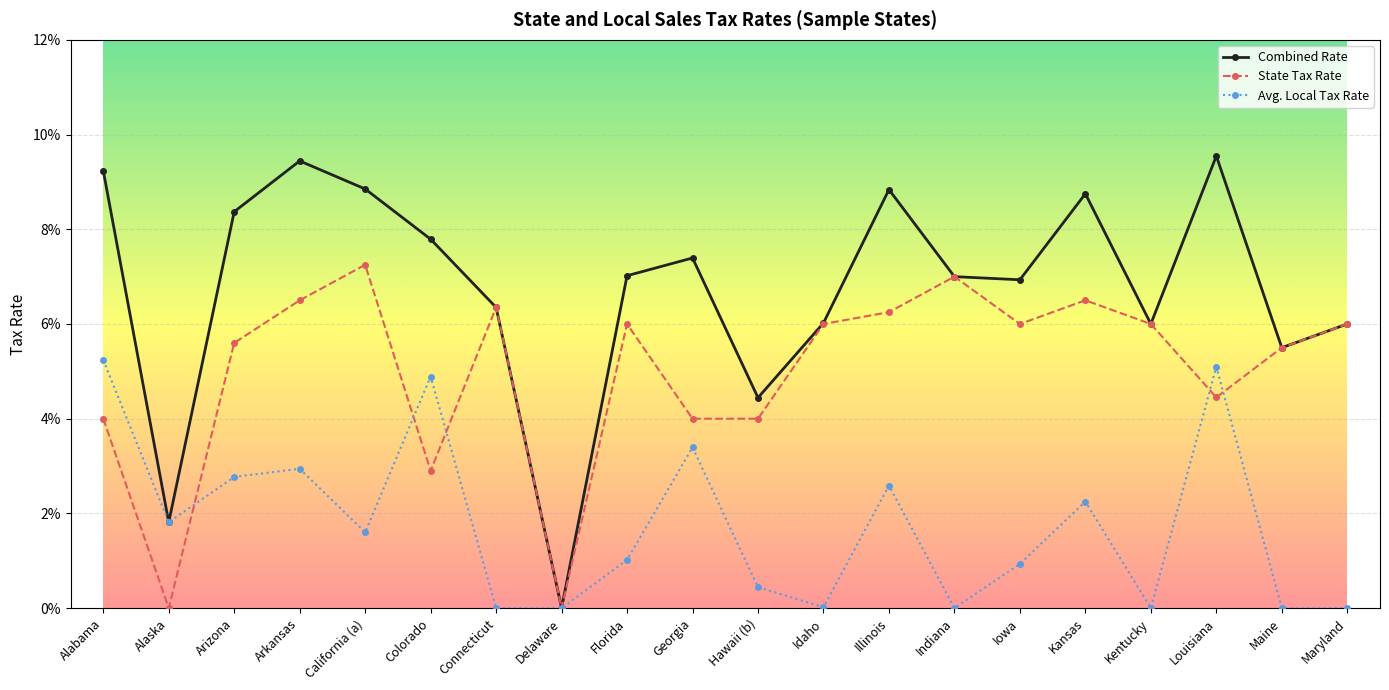

Where is the first local maximum for Avg. Local Tax Rate?

Arkansas